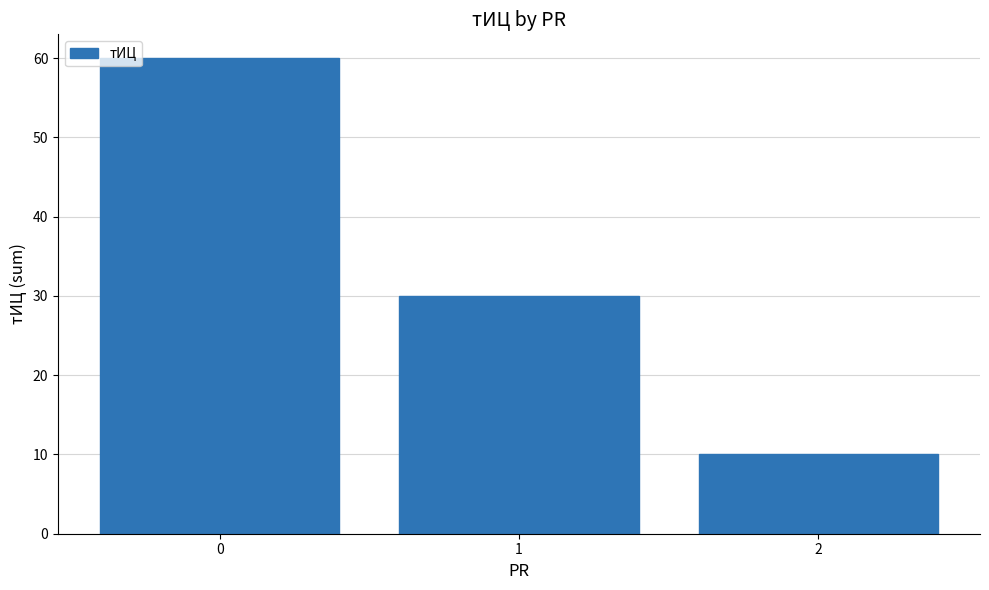

True or false: the data shows 30 at 1.

True